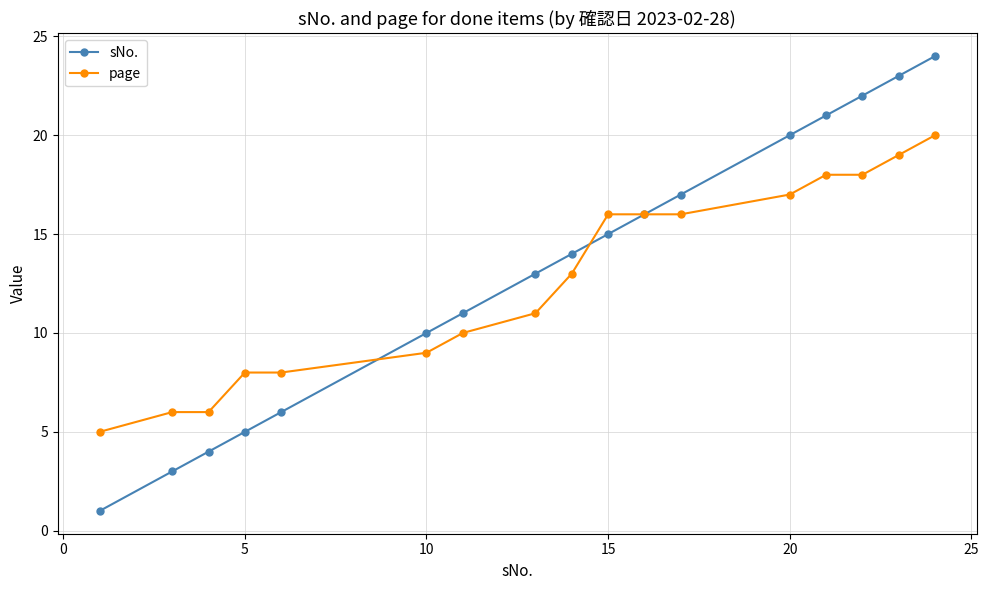

Reading left to right, what are all the values shown in this chart?

sNo.: 1	3	4	5	6	10	11	13	14	15	16	17	20	21	22	23	24
page: 5	6	6	8	8	9	10	11	13	16	16	16	17	18	18	19	20